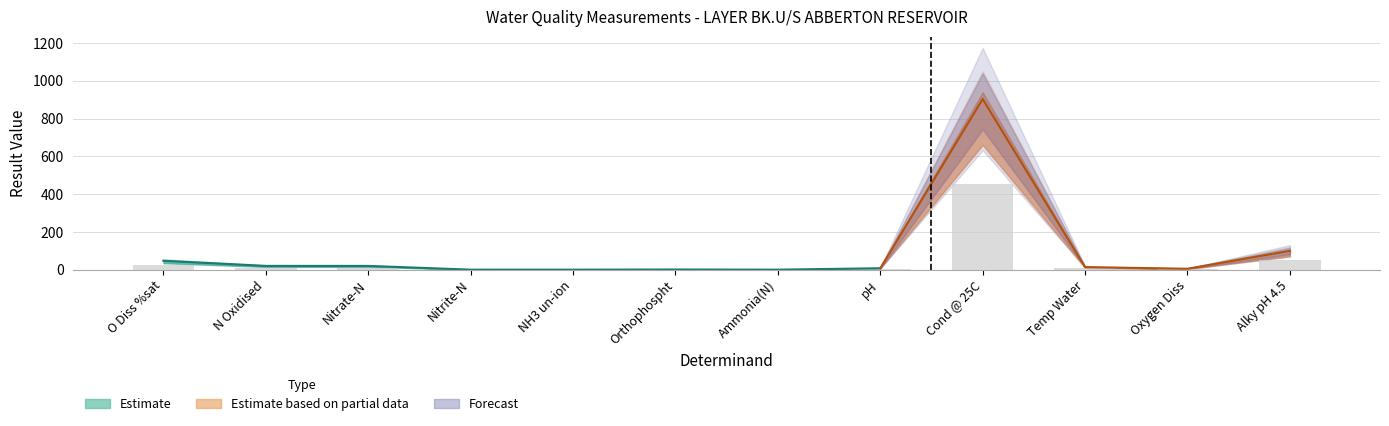

Are the bars grouped side by side (vs. stacked)?

No